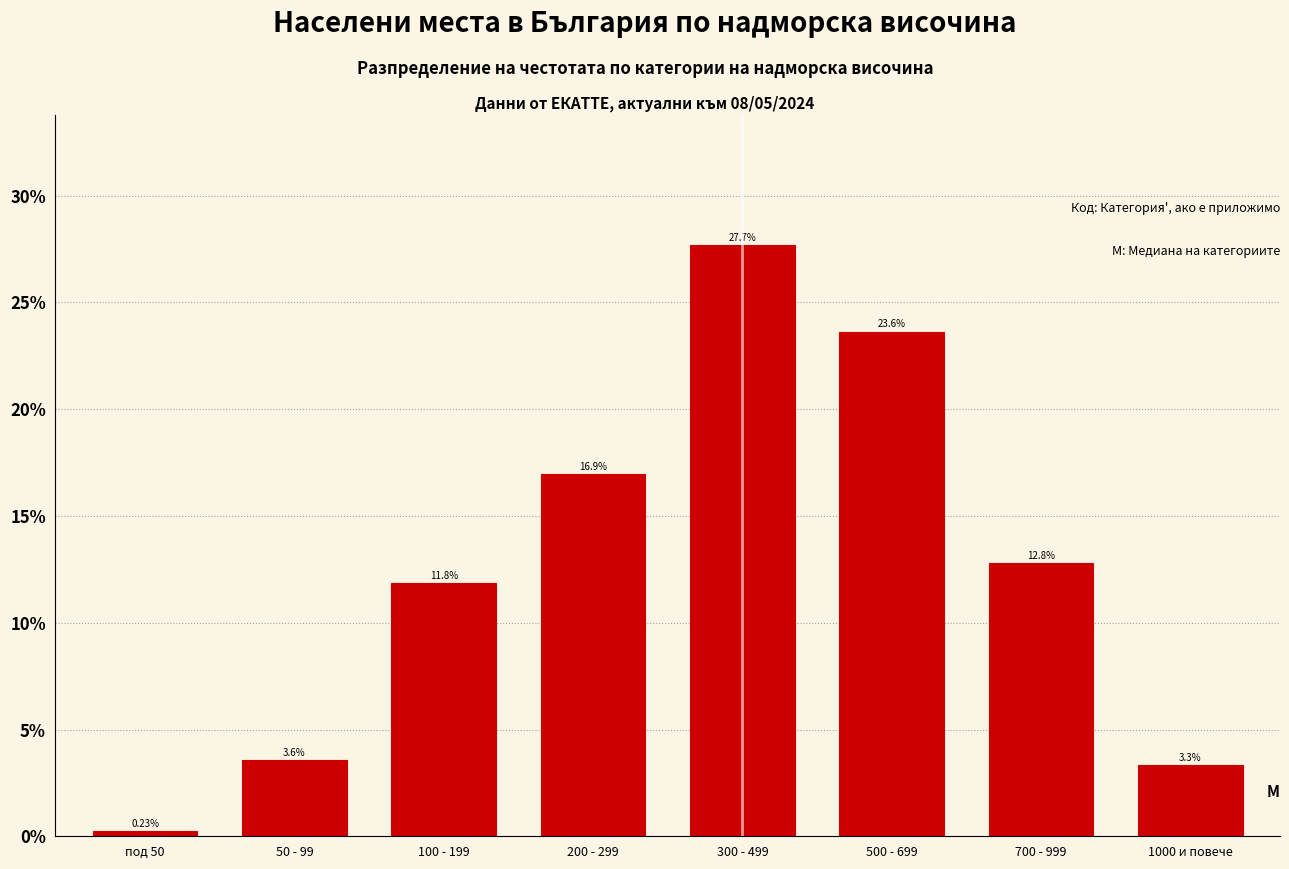

What is the sum of the values at 100 - 199 and 700 - 999?

24.6